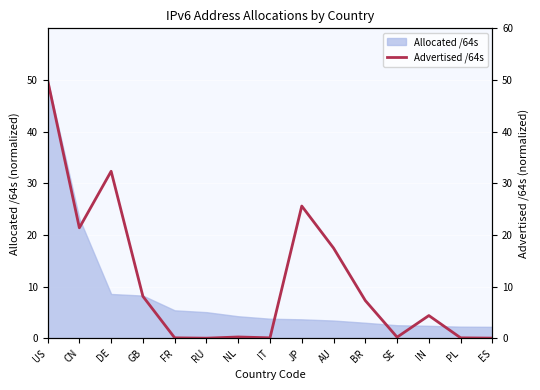

What is the label of the 15th point from the right?

US